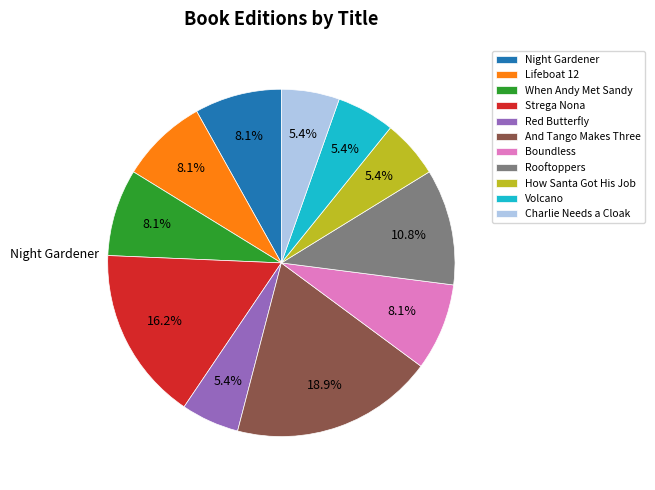

Between Volcano and When Andy Met Sandy, which is larger?

When Andy Met Sandy